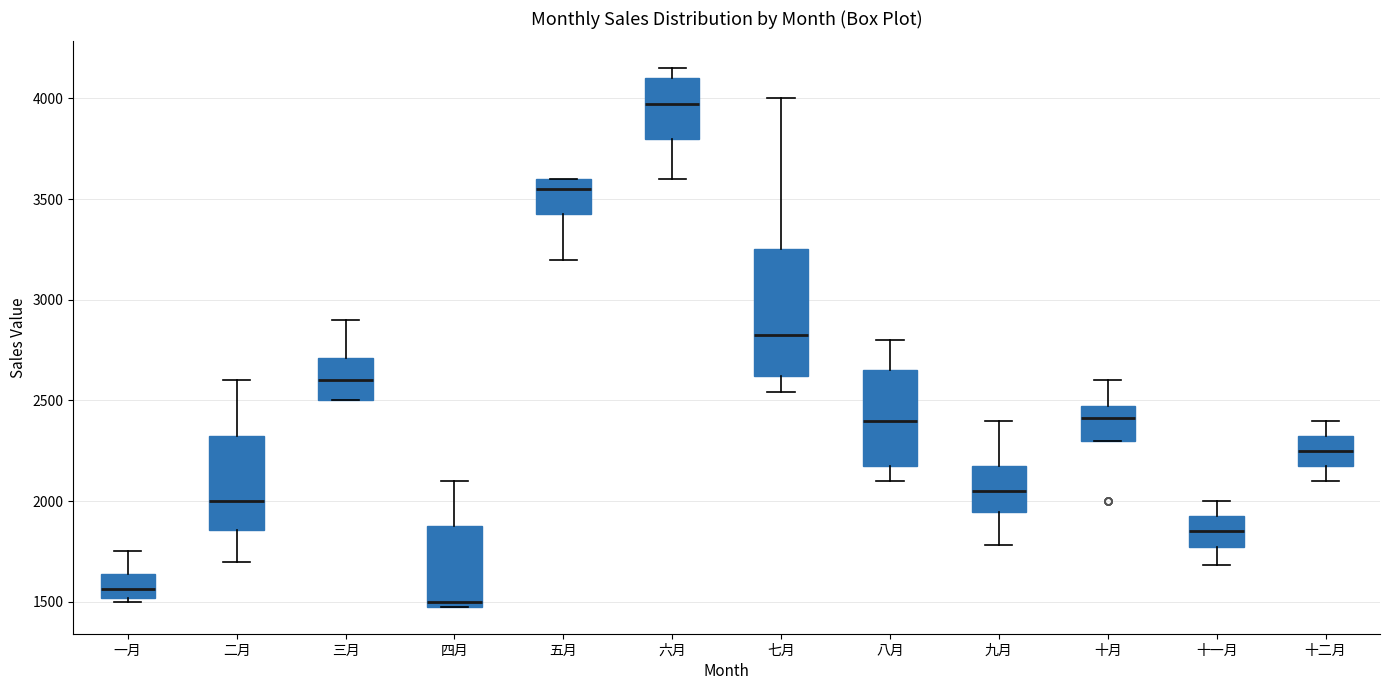

Which box has the lowest median line?

四月